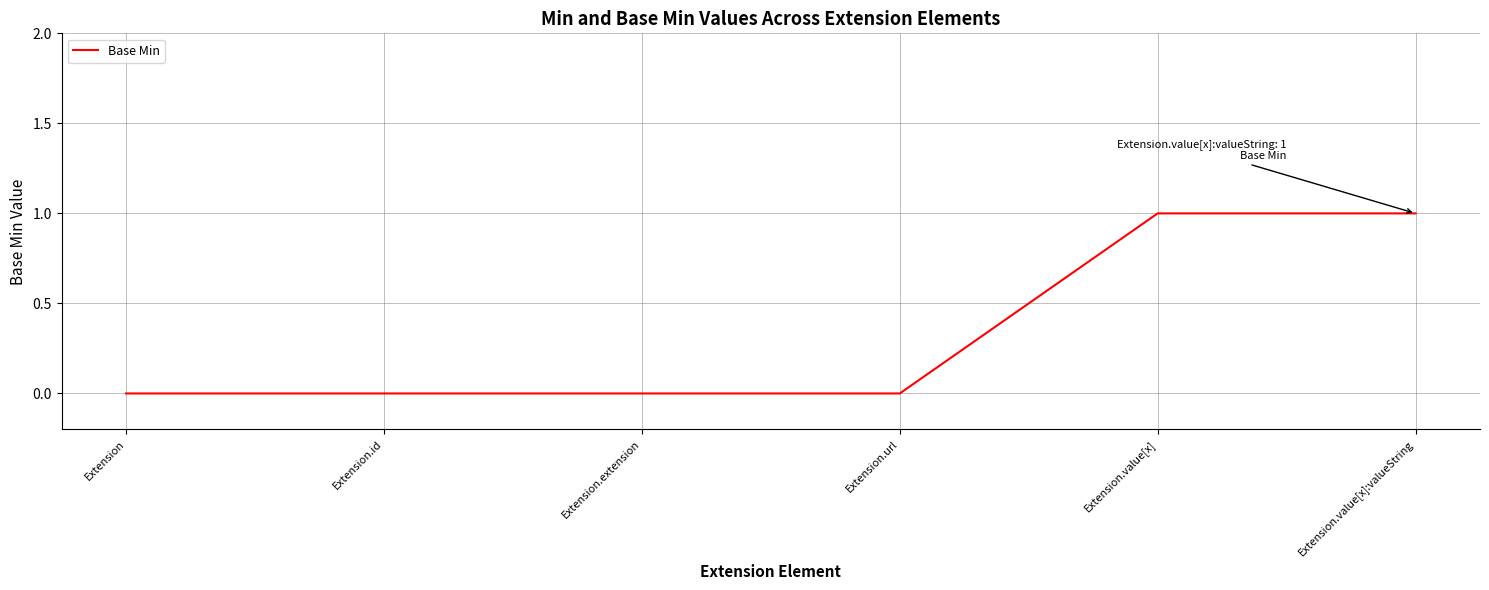

Is it true that the value at Extension.extension is 0?

True